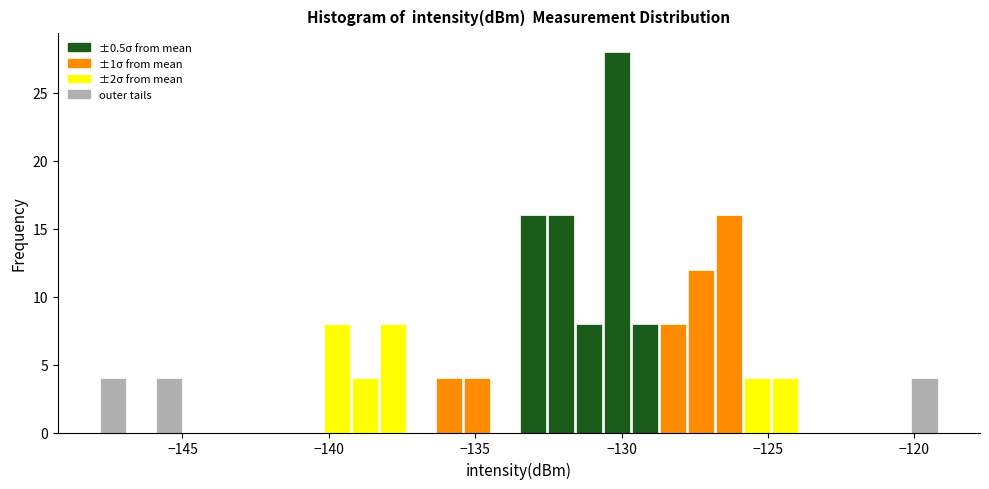

Read against the x-axis, roughly where is the centre of the tallest bar?

-130.0